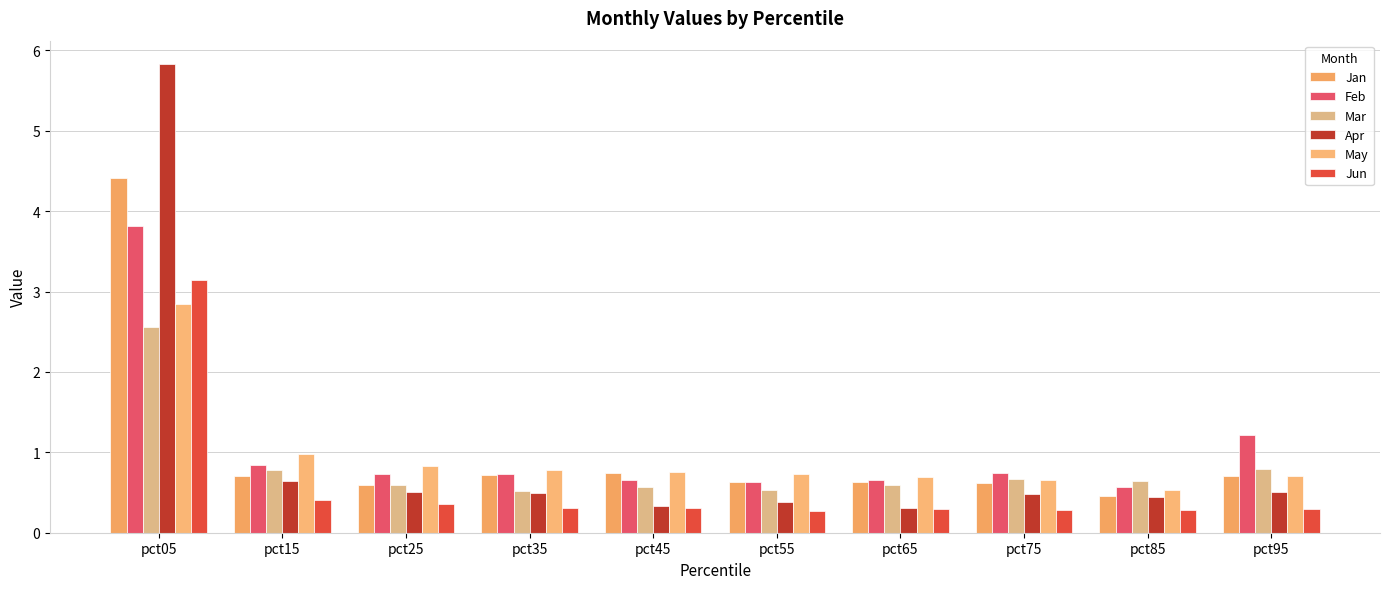

Is it true that Jun equals 0.5 at pct35?

False